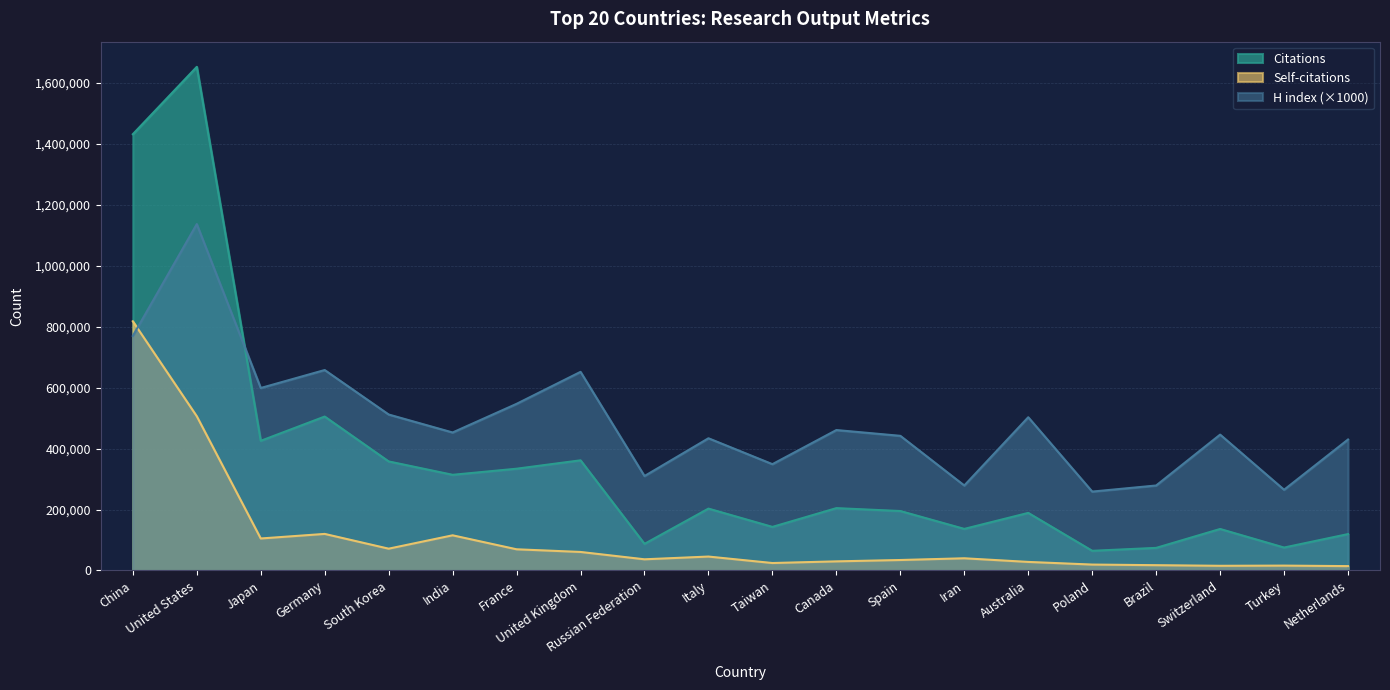

Rank the series by their maximum value, from highest to lowest.

Citations, H index (×1000), Self-citations